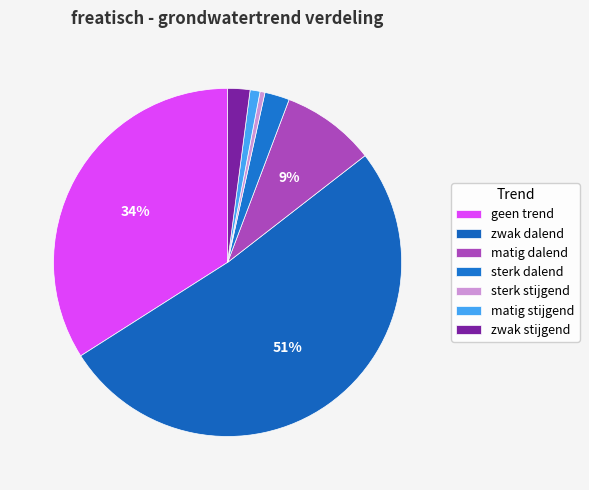

What percentage is the sterk dalend slice, to the nearest percent?

2%